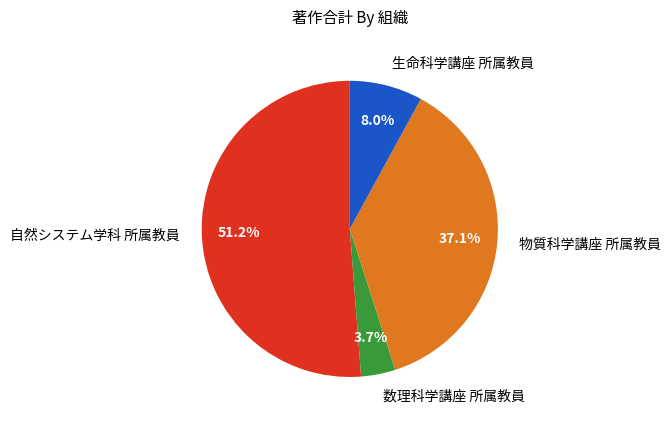

To the nearest percent, what is the combined percentage of 生命科学講座 所属教員 and 数理科学講座 所属教員?

12%